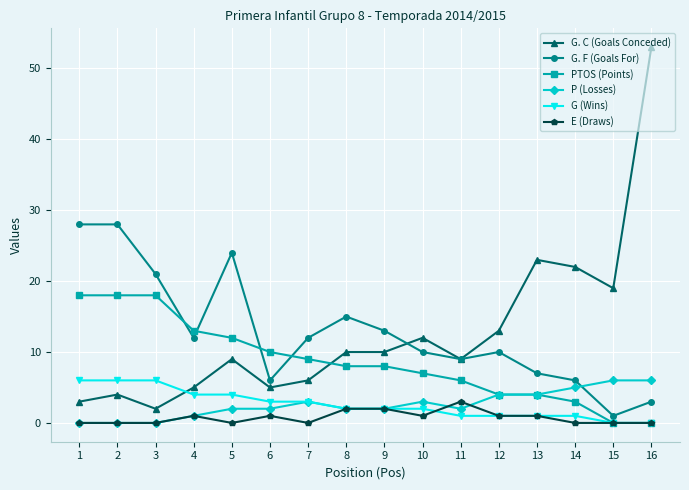

Reading right to left, what are all the values shown in this chart?

G. C (Goals Conceded): 16=53	15=19	14=22	13=23	12=13	11=9	10=12	9=10	8=10	7=6	6=5	5=9	4=5	3=2	2=4	1=3
G. F (Goals For): 16=3	15=1	14=6	13=7	12=10	11=9	10=10	9=13	8=15	7=12	6=6	5=24	4=12	3=21	2=28	1=28
PTOS (Points): 16=0	15=0	14=3	13=4	12=4	11=6	10=7	9=8	8=8	7=9	6=10	5=12	4=13	3=18	2=18	1=18
P (Losses): 16=6	15=6	14=5	13=4	12=4	11=2	10=3	9=2	8=2	7=3	6=2	5=2	4=1	3=0	2=0	1=0
G (Wins): 16=0	15=0	14=1	13=1	12=1	11=1	10=2	9=2	8=2	7=3	6=3	5=4	4=4	3=6	2=6	1=6
E (Draws): 16=0	15=0	14=0	13=1	12=1	11=3	10=1	9=2	8=2	7=0	6=1	5=0	4=1	3=0	2=0	1=0